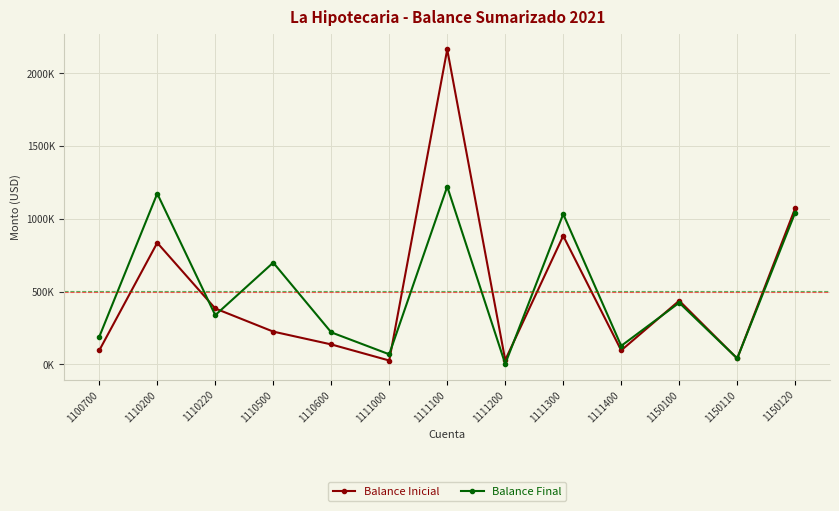

Which series has the widest spread of values?

Balance Inicial